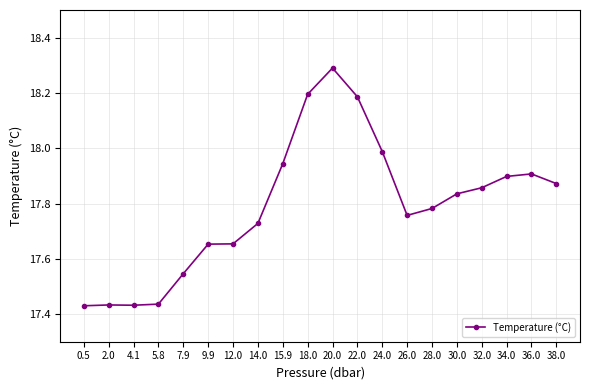

What is the greatest value displayed?

18.3